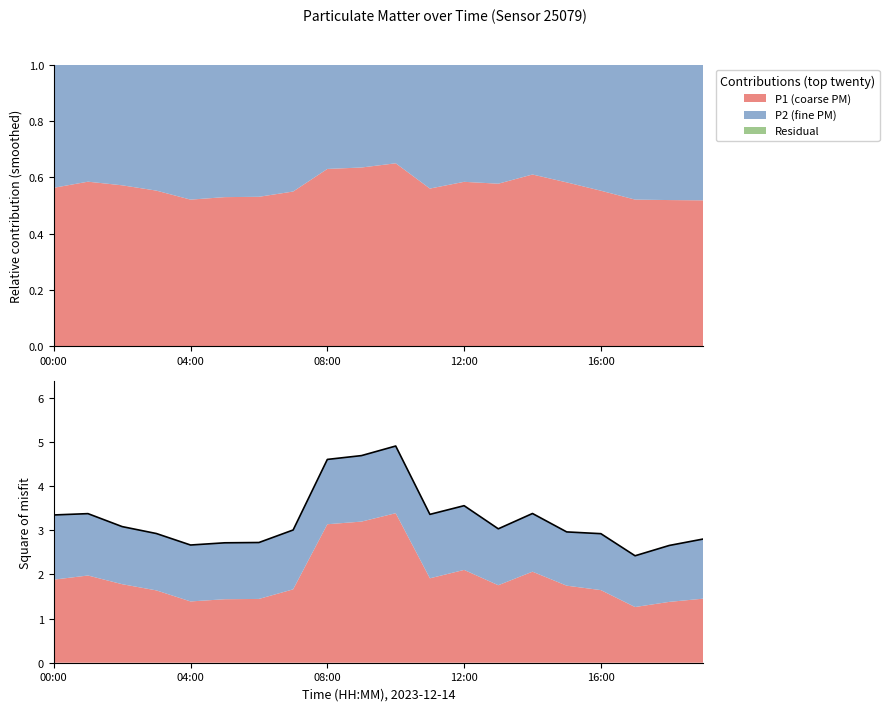

Which has a higher value, 9 or 8?

9